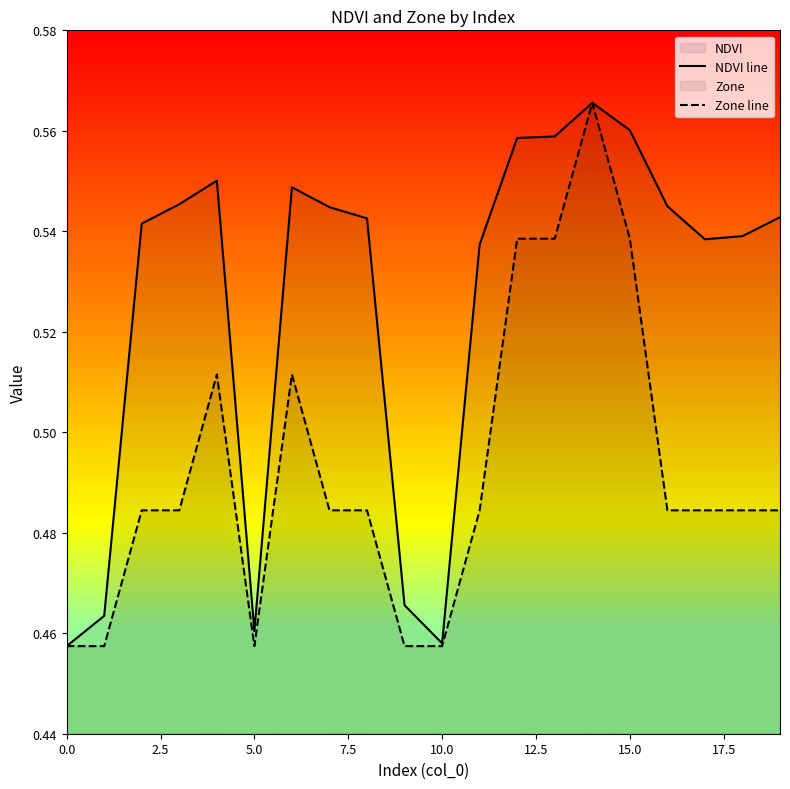

At which category is the sum across all series the highest?

14